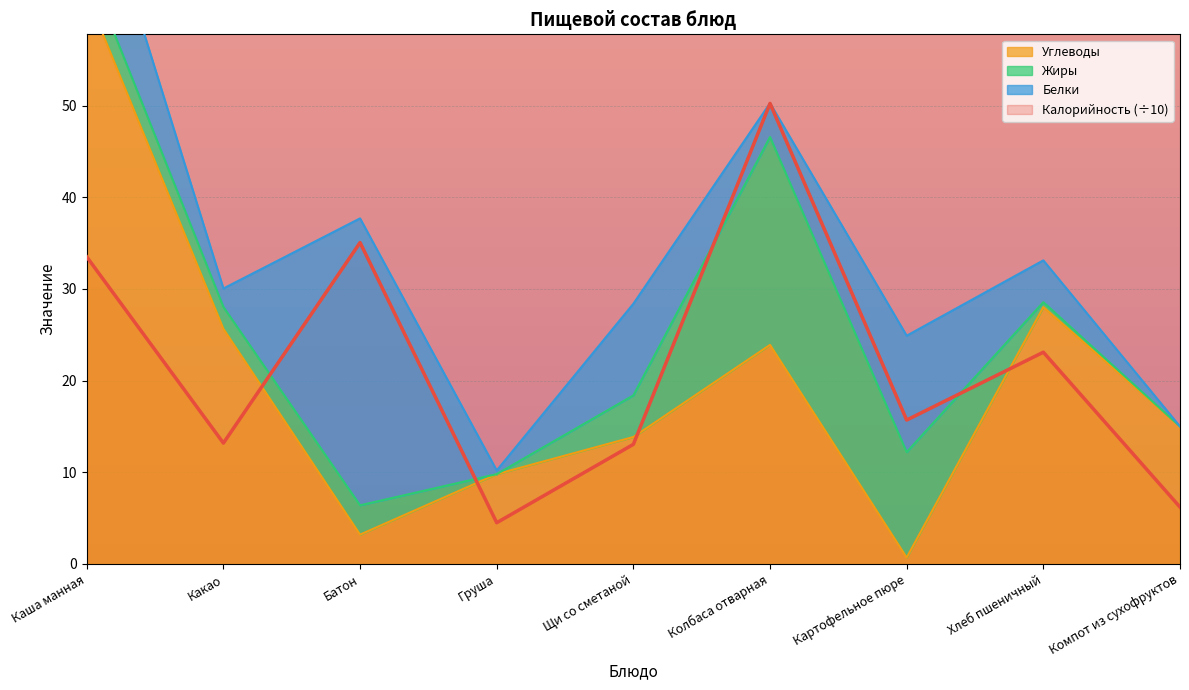

The Калорийность (÷10) series shows 1.9 at Компот из сухофруктов. True or false?

False